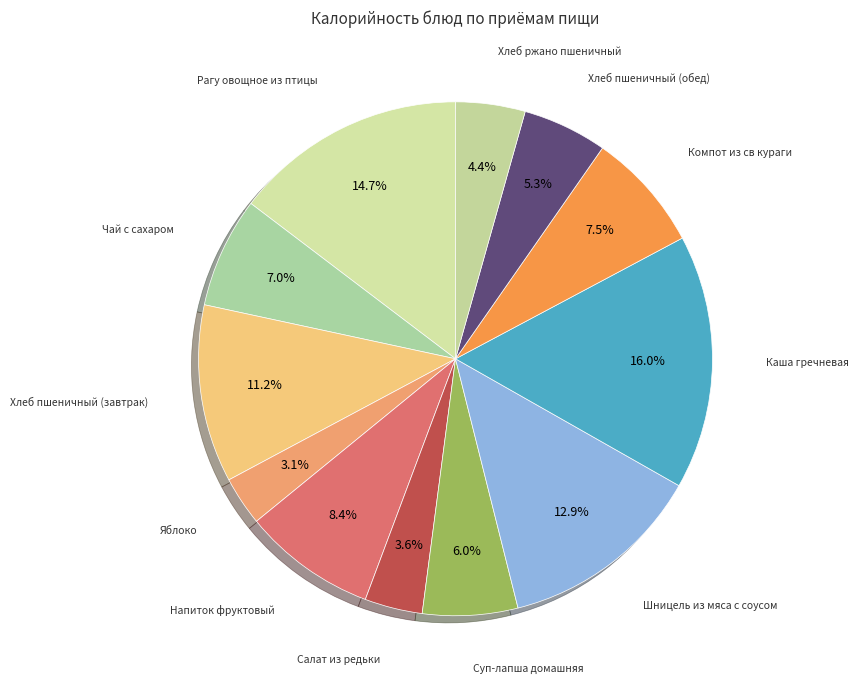

What percentage is the Рагу овощное из птицы slice, to the nearest percent?

15%